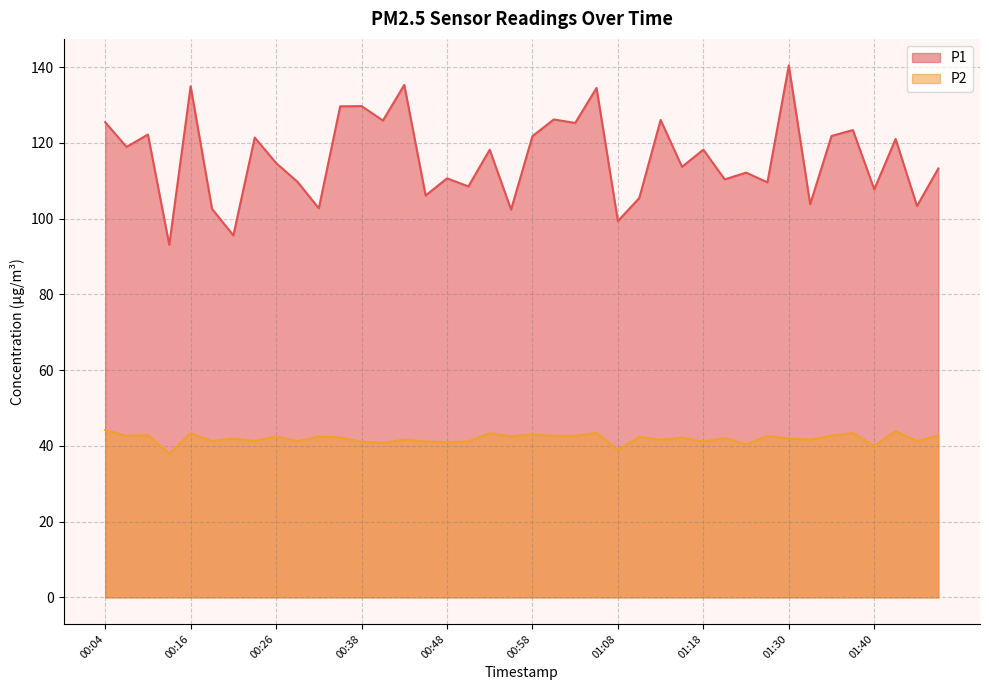

Reading left to right, list all the values displayed in this chart.

P1: 00:04=125.5	00:06=118.9	00:09=122.2	00:14=93.1	00:16=134.9	00:19=102.6	00:21=95.6	00:24=121.4	00:26=114.7	00:29=109.7	00:31=102.7	00:34=129.7	00:38=129.7	00:41=125.9	00:43=135.3	00:46=106.1	00:48=110.6	00:51=108.5	00:53=118.2	00:56=102.4	00:58=121.8	01:00=126.2	01:03=125.2	01:05=134.5	01:08=99.3	01:10=105.4	01:13=126.0	01:15=113.7	01:18=118.2	01:20=110.3	01:25=112.2	01:27=109.6	01:30=140.4	01:32=103.8	01:35=121.8	01:37=123.4	01:40=107.7	01:42=121.0	01:45=103.3	01:47=113.2
P2: 00:04=44.1	00:06=42.6	00:09=42.9	00:14=38.0	00:16=43.4	00:19=41.2	00:21=42.0	00:24=41.3	00:26=42.5	00:29=41.2	00:31=42.5	00:34=42.2	00:38=41.0	00:41=40.8	00:43=41.6	00:46=41.1	00:48=41.0	00:51=41.2	00:53=43.4	00:56=42.5	00:58=43.0	01:00=42.7	01:03=42.6	01:05=43.4	01:08=38.9	01:10=42.4	01:13=41.6	01:15=42.2	01:18=41.1	01:20=42.0	01:25=40.4	01:27=42.6	01:30=42.0	01:32=41.6	01:35=42.7	01:37=43.4	01:40=40.0	01:42=43.9	01:45=41.2	01:47=42.8